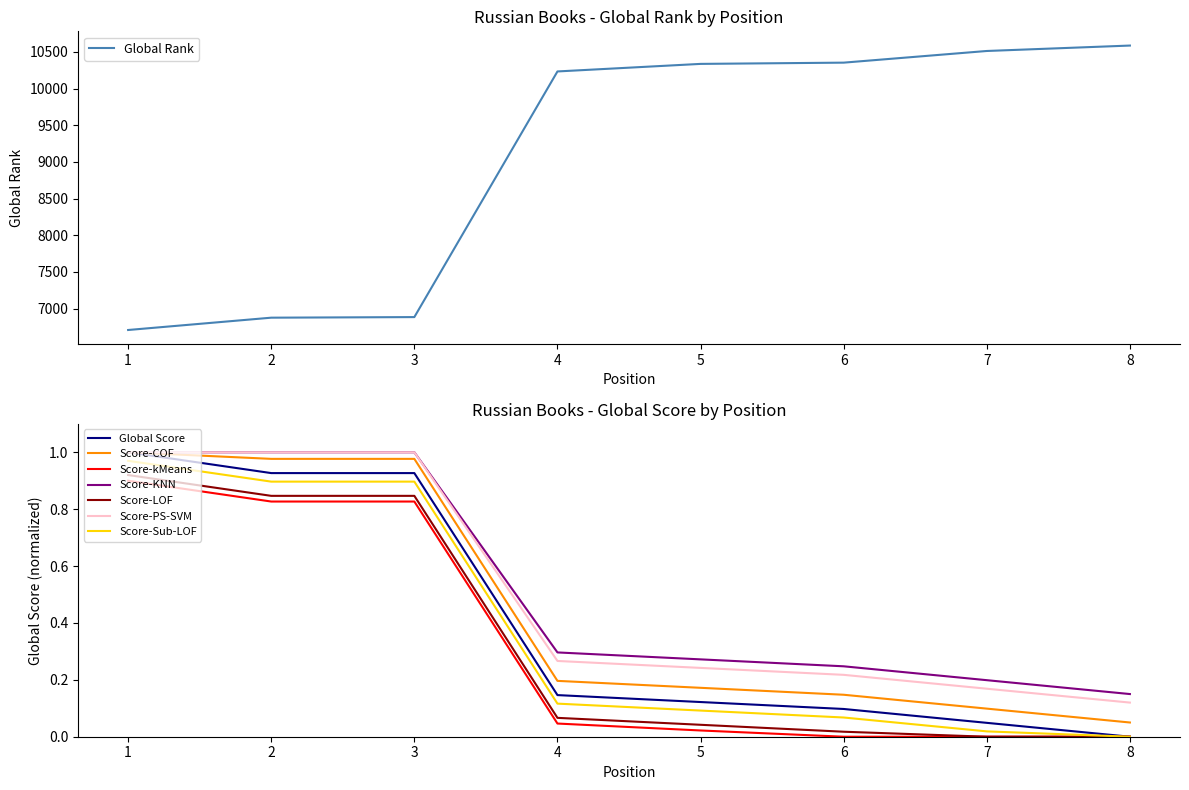

At how many categories does at least one series exceed 10102?

5